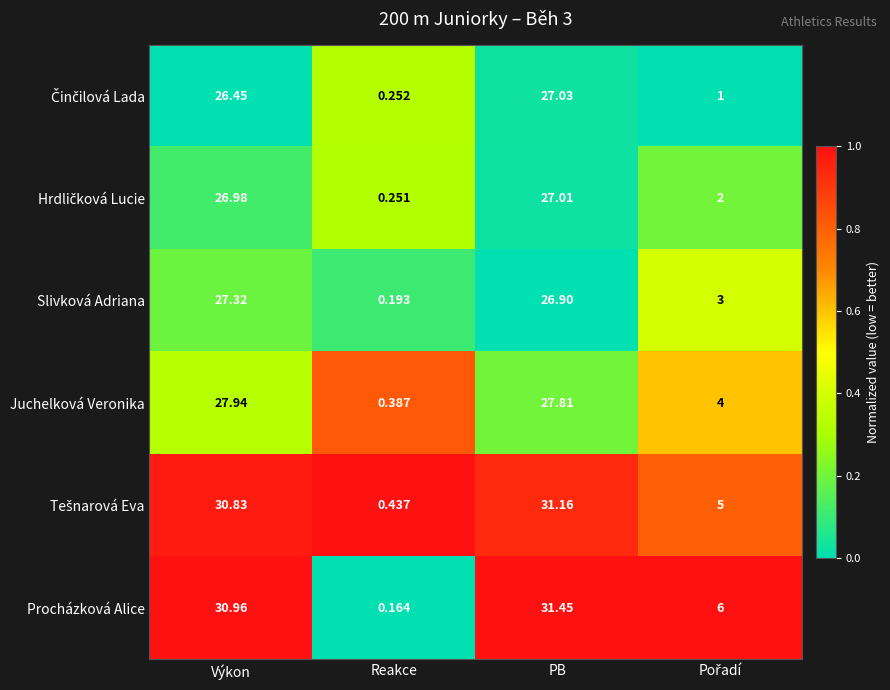

Between Reakce and PB, which series saw the biggest shift?

Procházková Alice